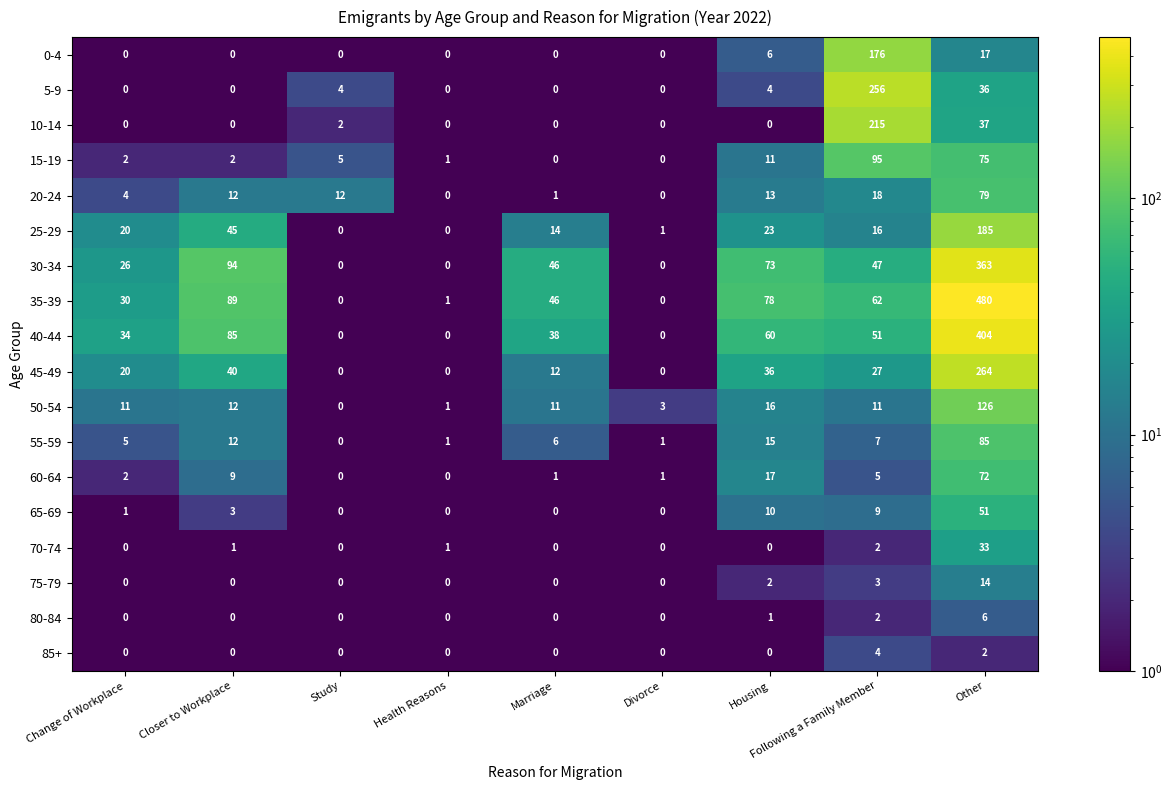

Read the 45-49 value at Other, to the nearest 5.

265